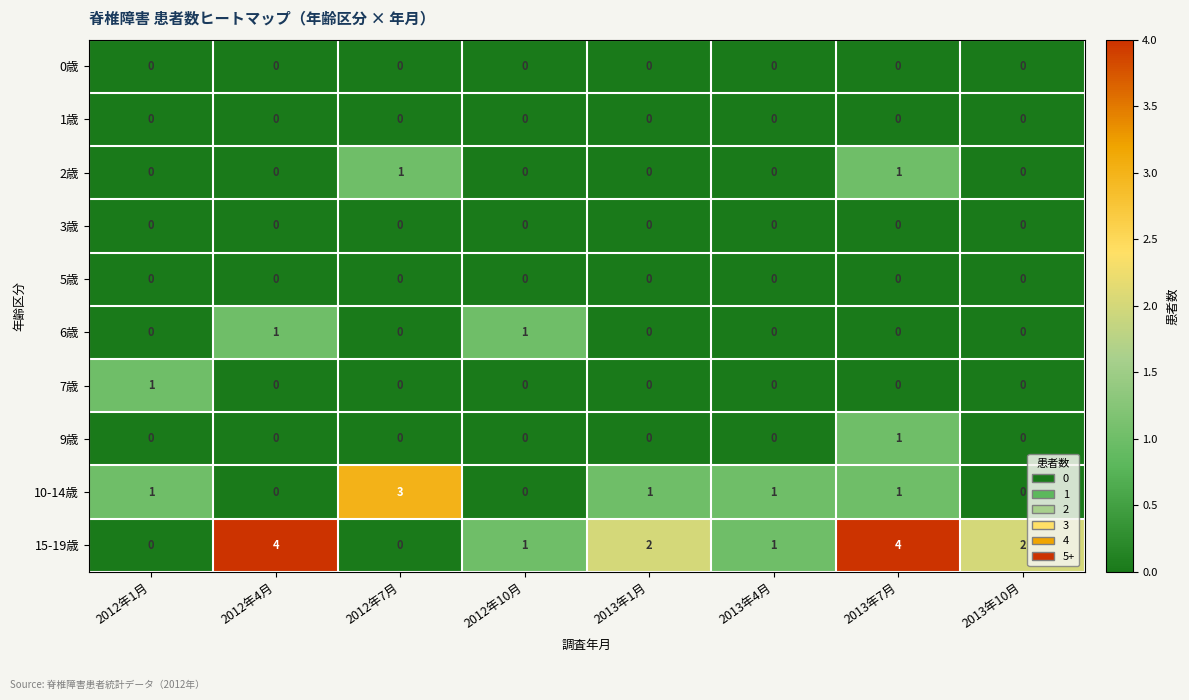

Is it true that 1歳 equals 0 at 2013年10月?

True